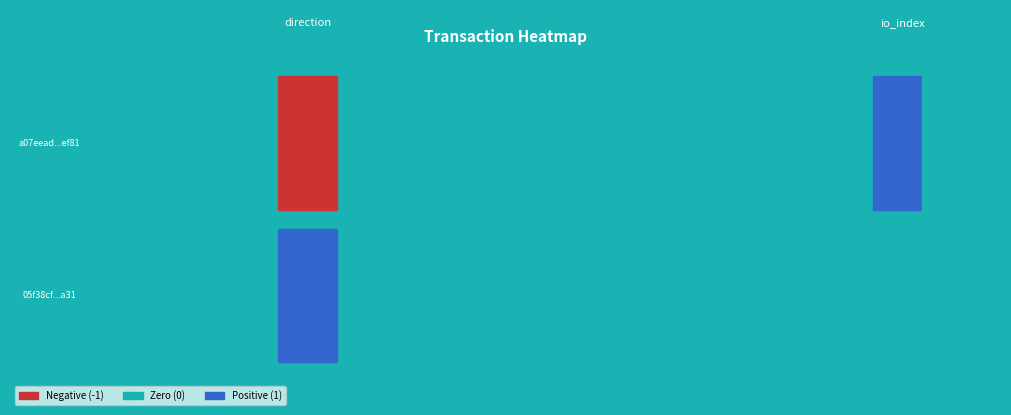

Rank the series by their average value, from highest to lowest.

05f38cf5c5b42e14c9dc1471c13e77a5d5c8a31, a07eead720eec508273266fa64744597f60ef81